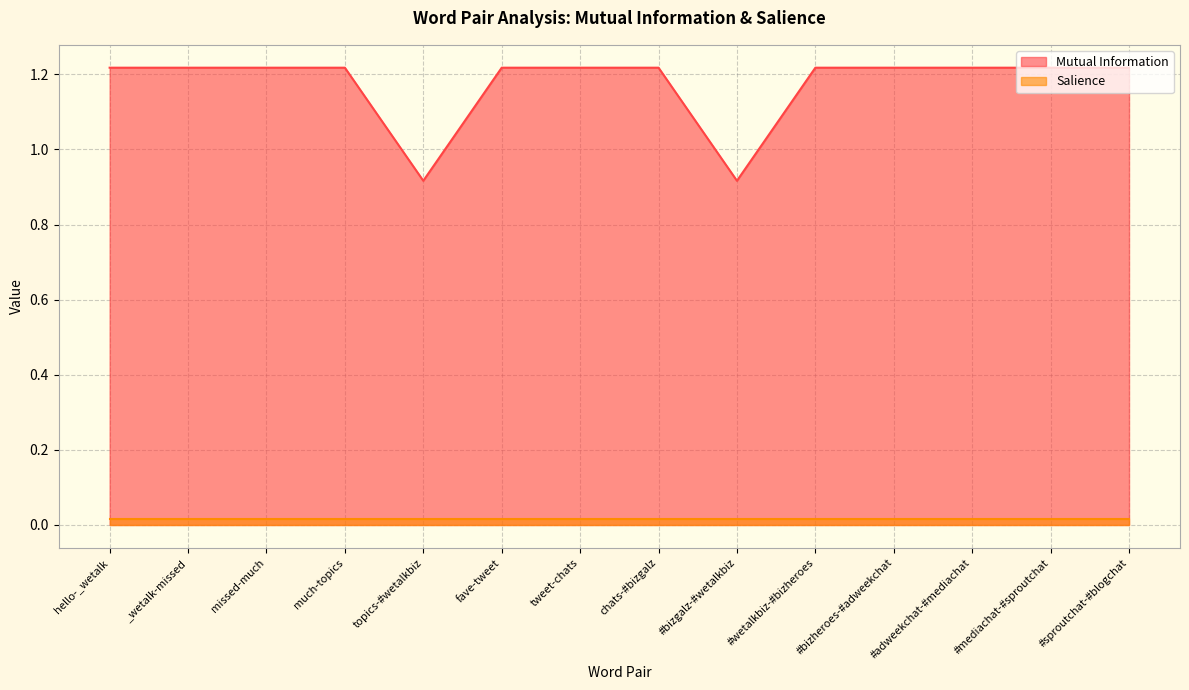

At which category does the data reach its first local valley?

topics-#wetalkbiz